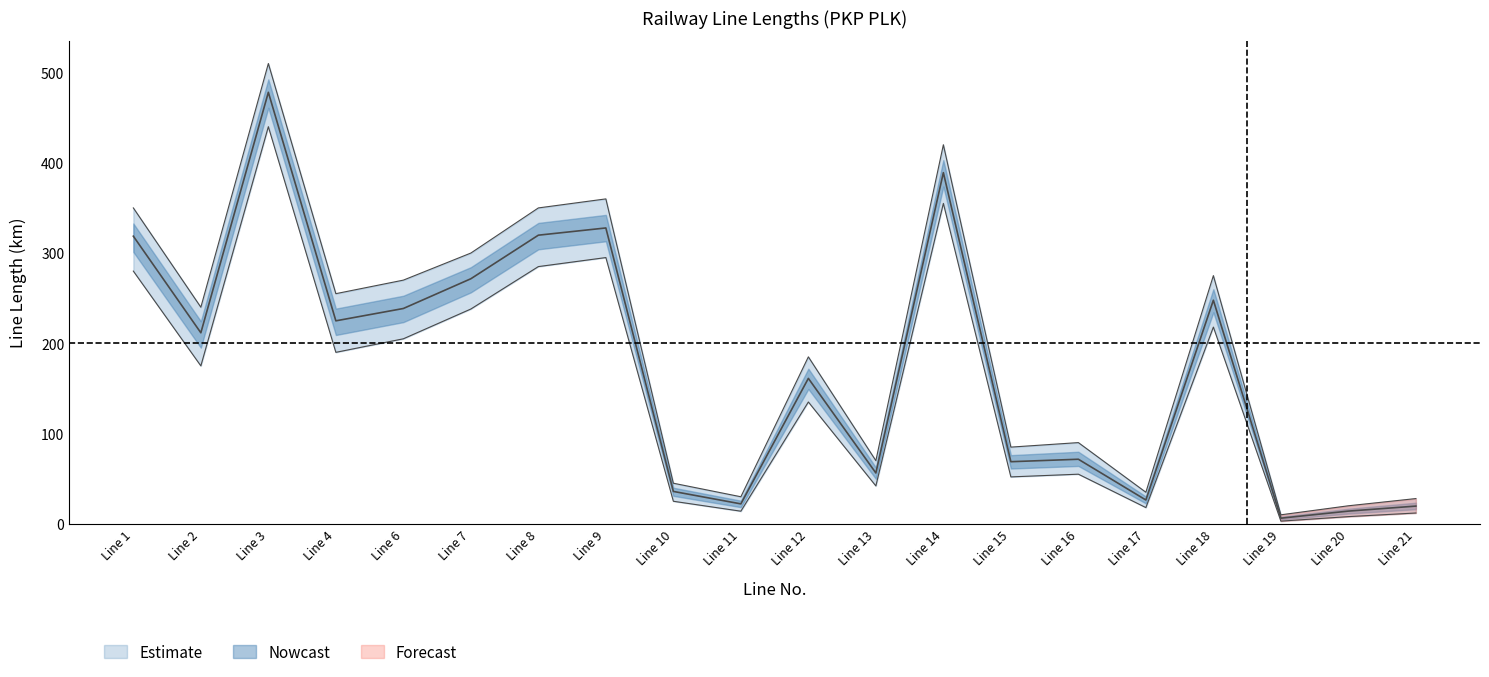

What is the value of the lower_bound point at the 8th from the left?

295.0